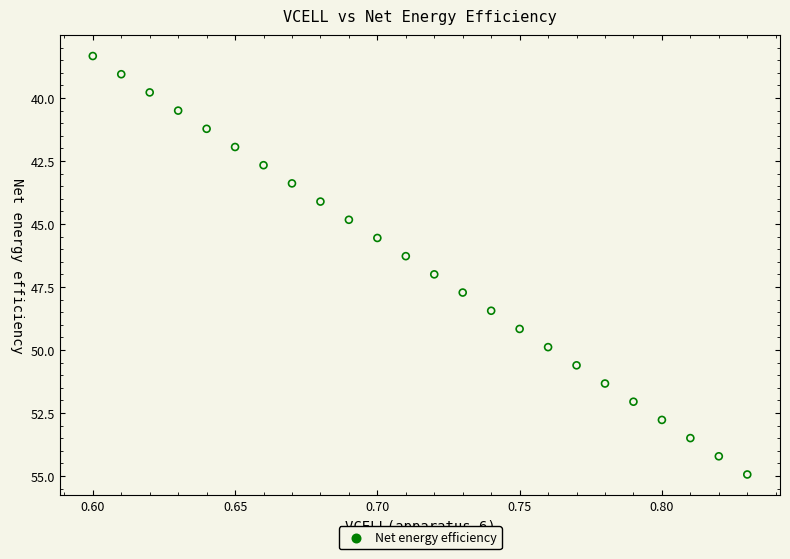

What is the range of Y values (max minus min)?

16.6